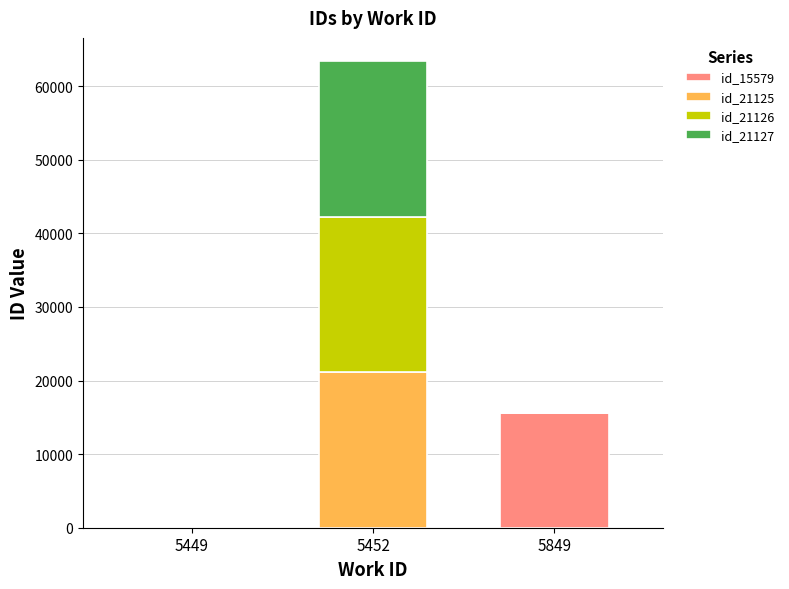

At which category is the sum across all series the highest?

5452